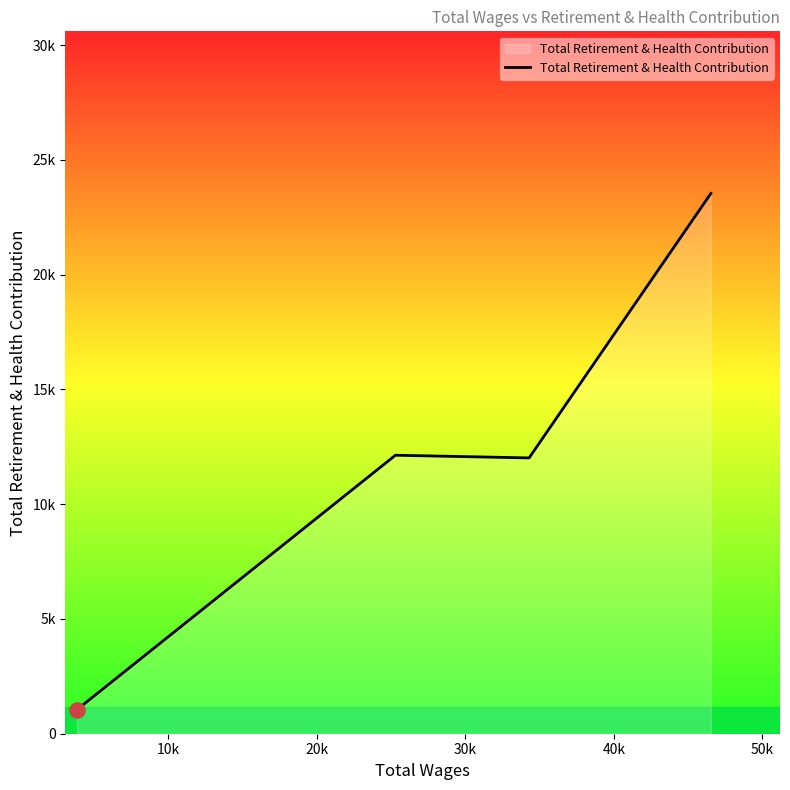

Does the chart have visible grid lines?

No